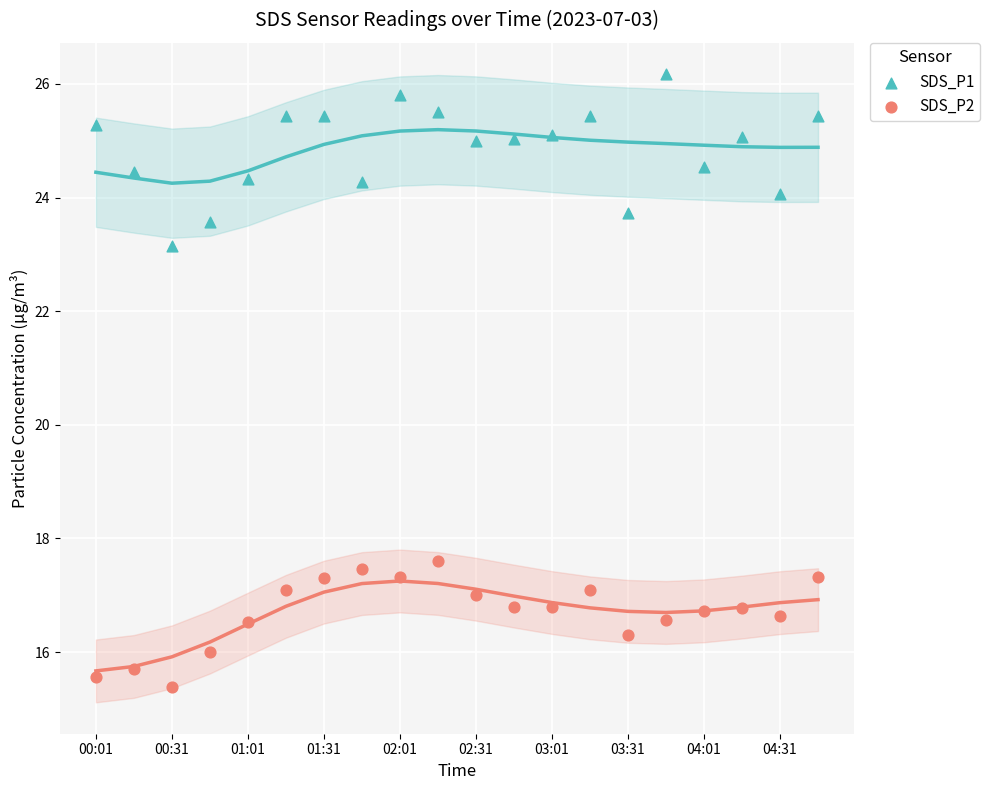

Which series contains the highest Y value?

SDS_P1